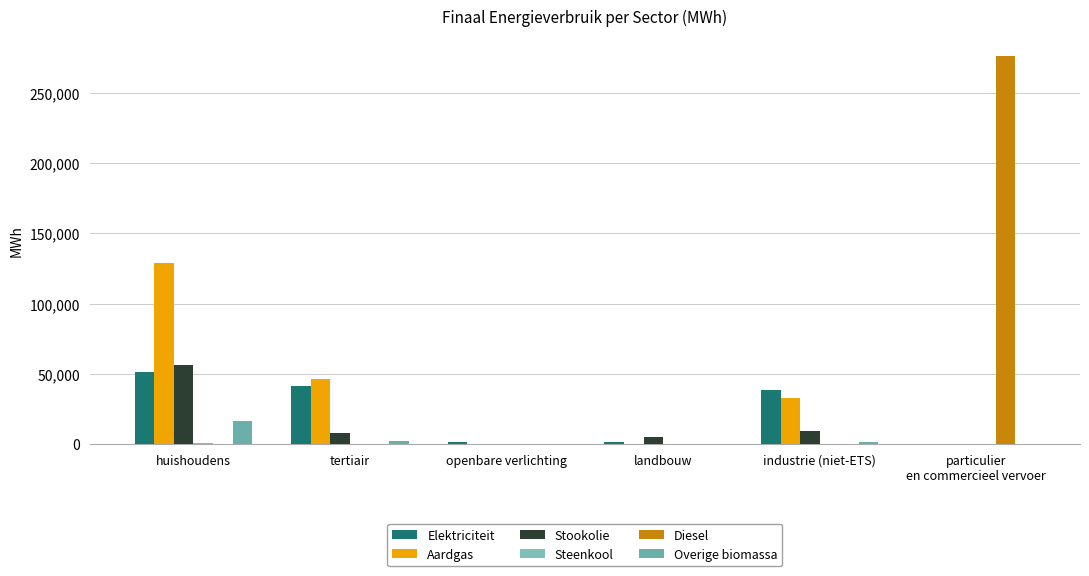

Are the bars horizontal?

No